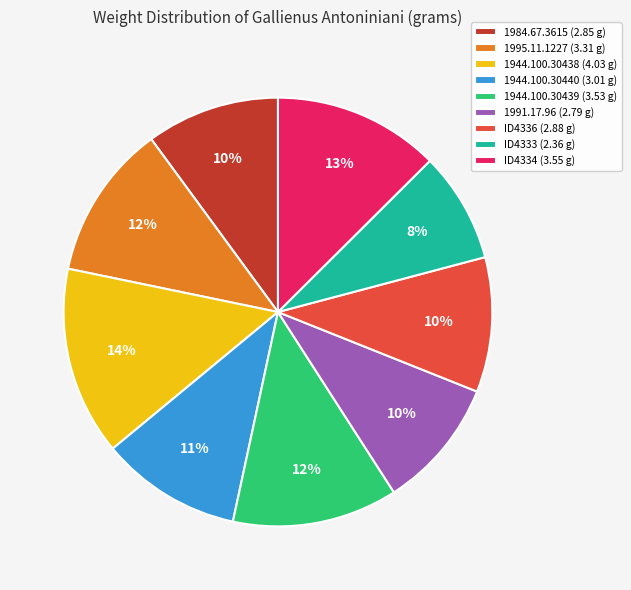

To the nearest percent, what is the difference between the ID4333 and 1944.100.30439 slice percentages?

4%